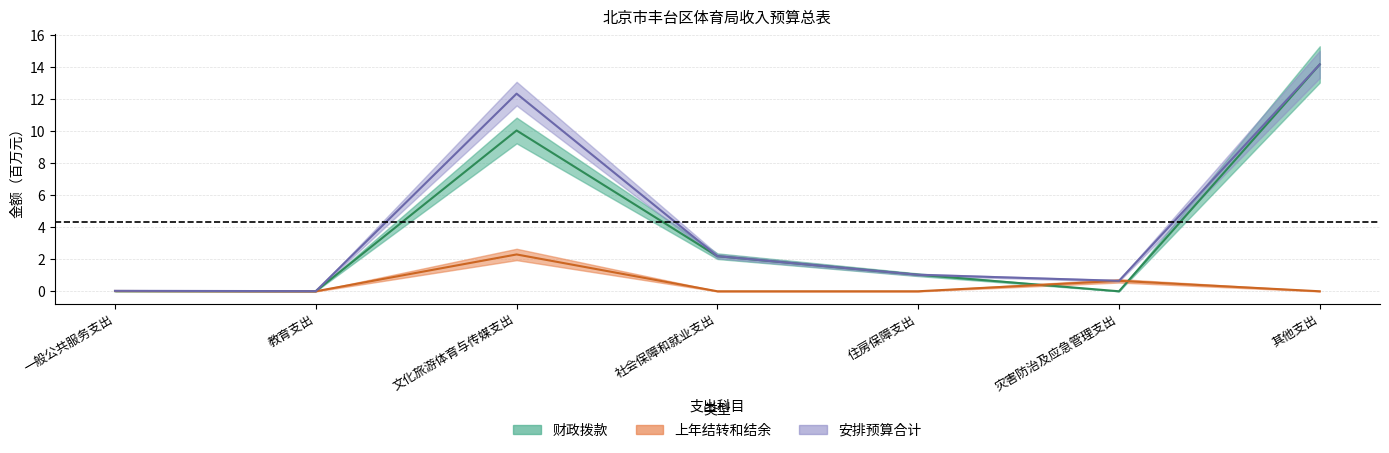

Reading right to left, list all the values displayed in this chart.

财政拨款: 其他支出=14.2	灾害防治及应急管理支出=0.0	住房保障支出=1.0	社会保障和就业支出=2.2	文化旅游体育与传媒支出=10.0	教育支出=0.0	一般公共服务支出=0.0
上年结转和结余: 其他支出=0.0	灾害防治及应急管理支出=0.7	住房保障支出=0.0	社会保障和就业支出=0.0	文化旅游体育与传媒支出=2.3	教育支出=0.0	一般公共服务支出=0.0
安排预算合计: 其他支出=14.2	灾害防治及应急管理支出=0.7	住房保障支出=1.0	社会保障和就业支出=2.2	文化旅游体育与传媒支出=12.3	教育支出=0.0	一般公共服务支出=0.0